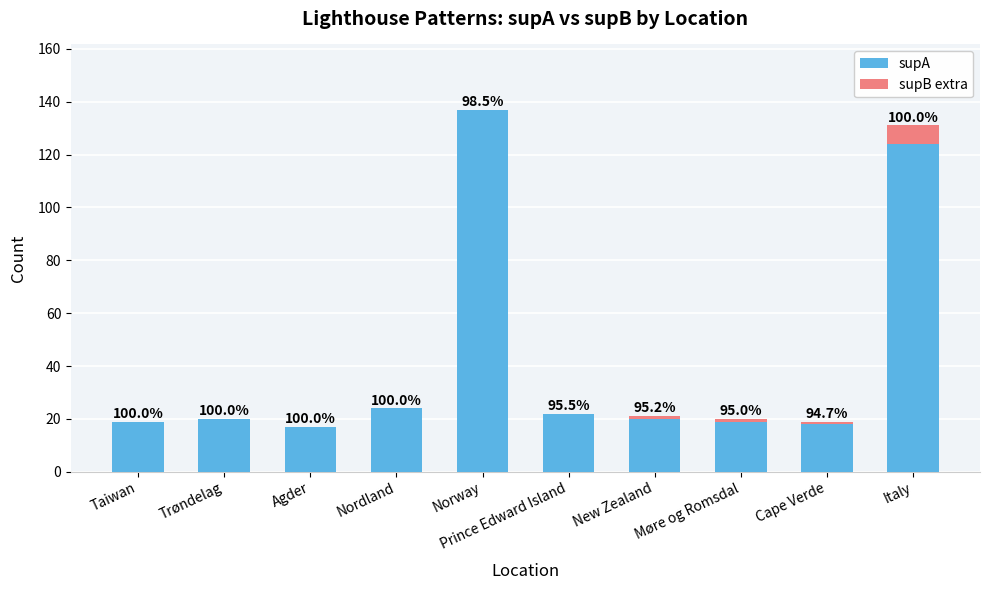

What are all the series names shown in the legend?

supA, supB extra